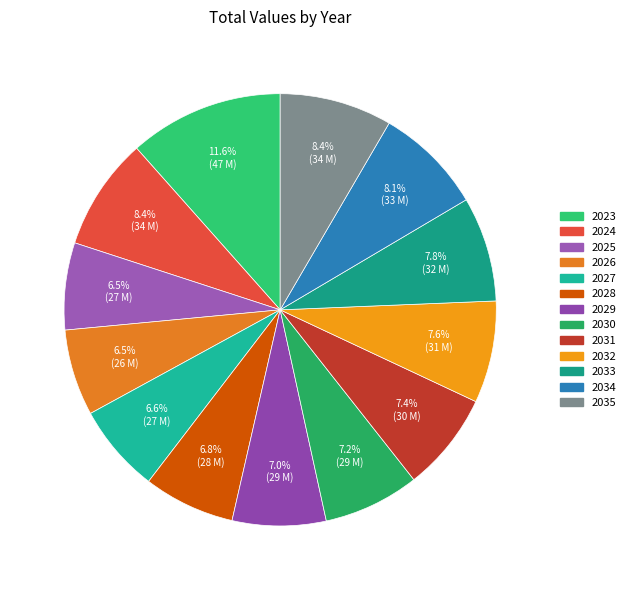

To the nearest percent, what percentage of the pie is 2033?

8%